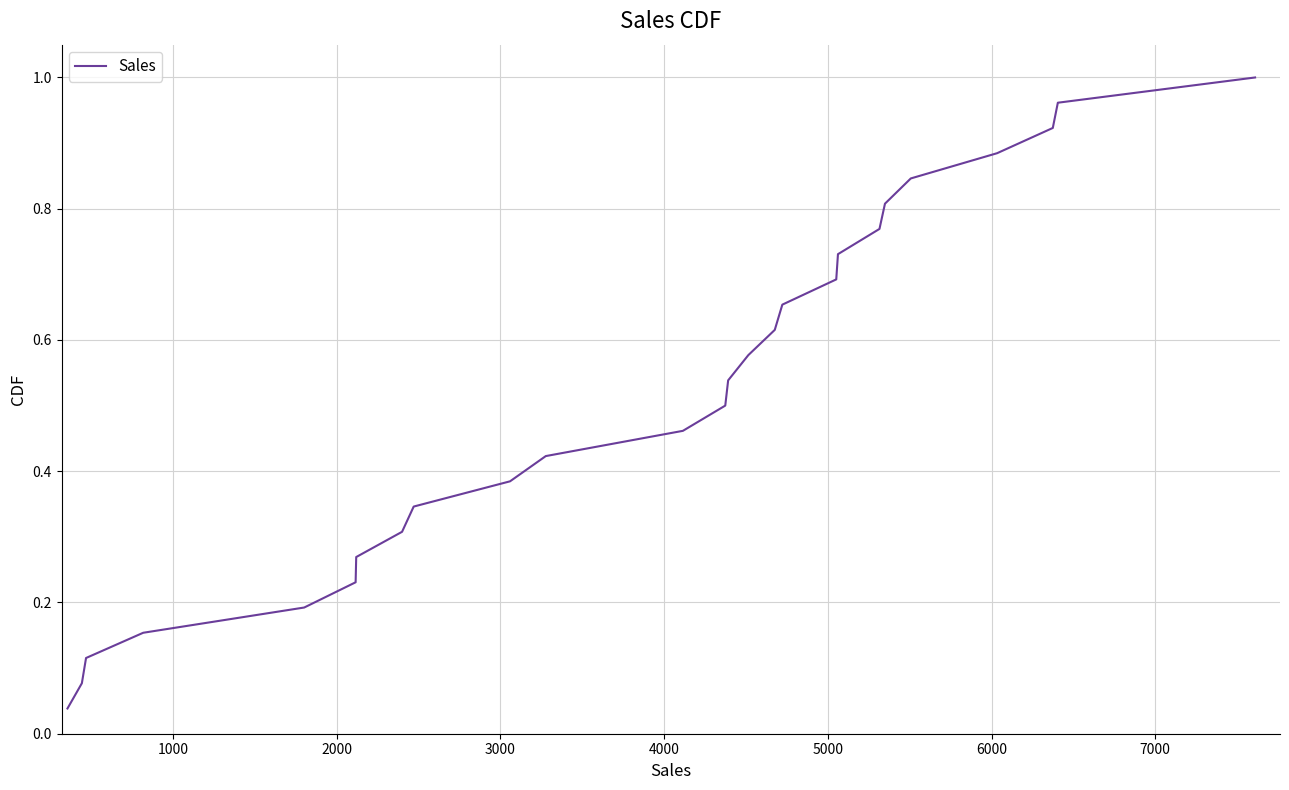

Reading left to right, what are all the values shown in this chart?

0.0	0.1	0.1	0.2	0.2	0.2	0.3	0.3	0.3	0.4	0.4	0.5	0.5	0.5	0.6	0.6	0.7	0.7	0.7	0.8	0.8	0.8	0.9	0.9	1.0	1.0